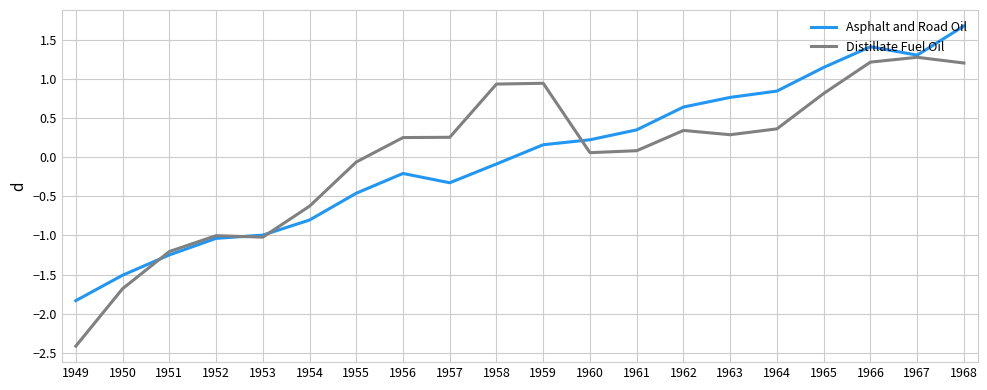

What value does the Asphalt and Road Oil series have at 1959?

0.2